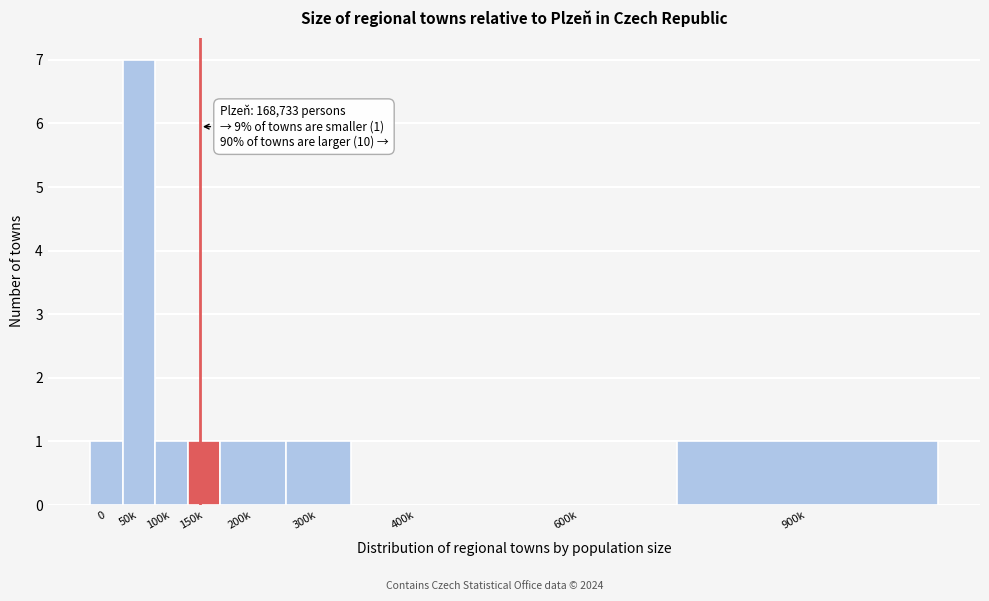

Reading left to right, list all the values displayed in this chart.

0=1	50k=7	100k=1	150k=1	200k=1	300k=1	400k=0	600k=0	900k=1